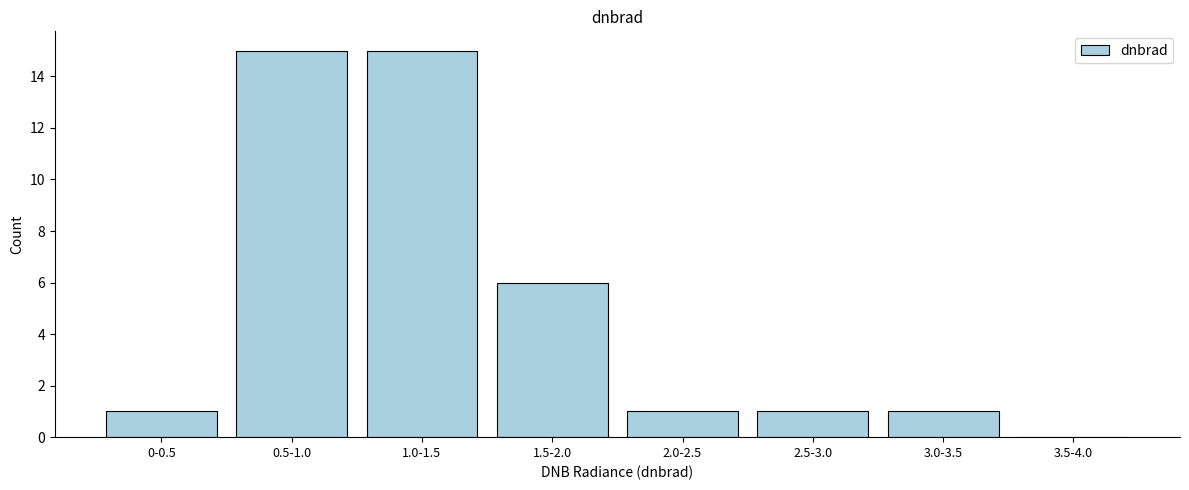

Reading left to right, list all the values displayed in this chart.

0-0.5=1	0.5-1.0=15	1.0-1.5=15	1.5-2.0=6	2.0-2.5=1	2.5-3.0=1	3.0-3.5=1	3.5-4.0=0